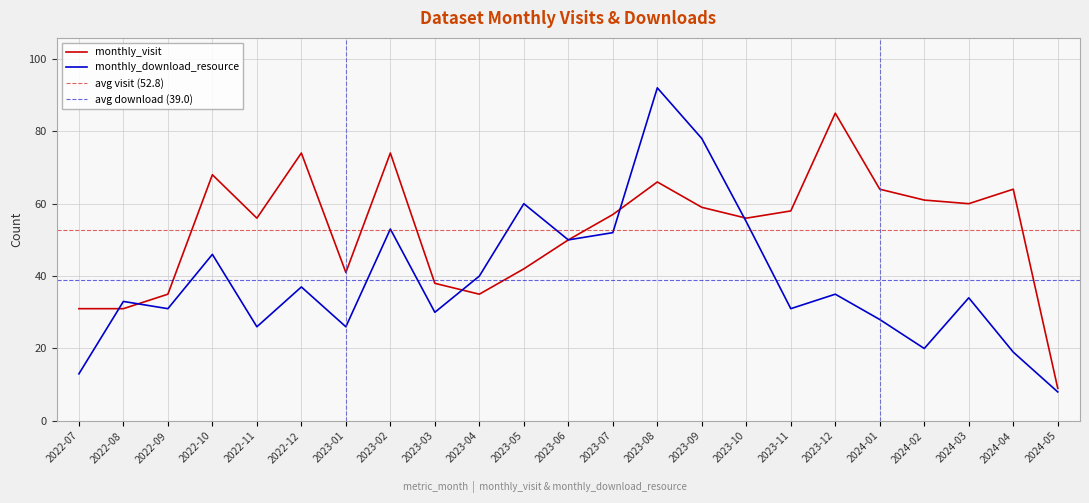

Reading left to right, list all the values displayed in this chart.

monthly_visit: 31	31	35	68	56	74	41	74	38	35	42	50	57	66	59	56	58	85	64	61	60	64	9
monthly_download_resource: 13	33	31	46	26	37	26	53	30	40	60	50	52	92	78	55	31	35	28	20	34	19	8